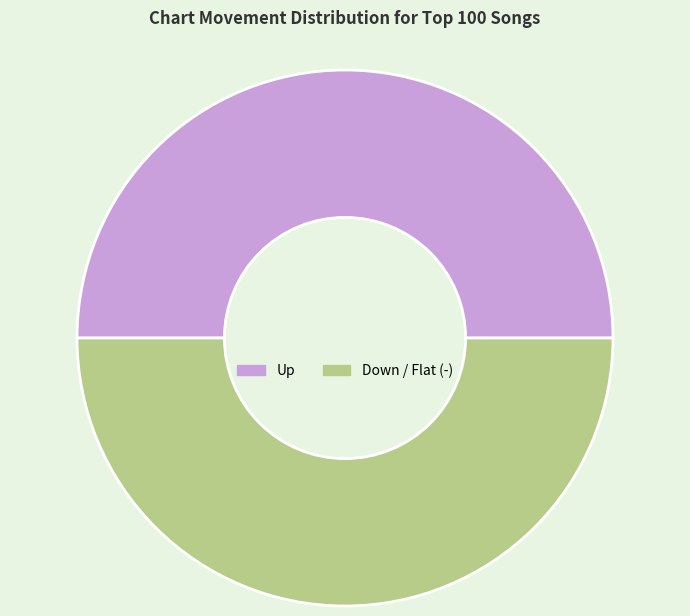

What is the ratio of the value at Up to the value at Down / Flat (-)?

1.0